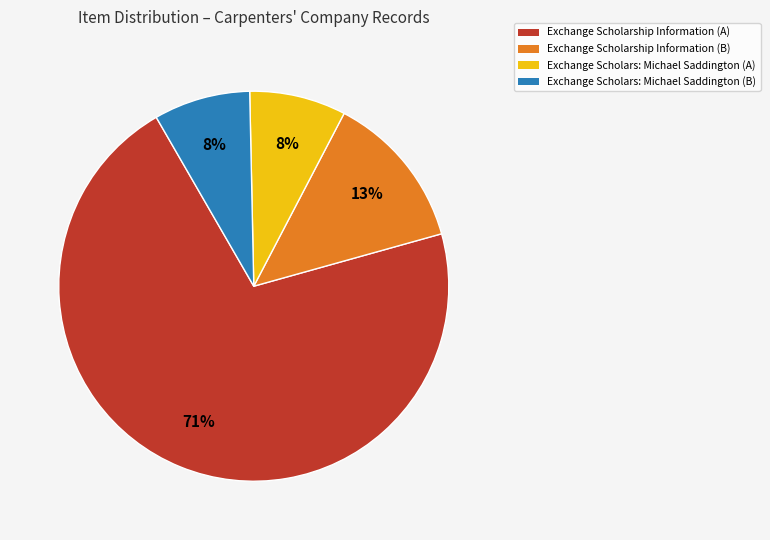

Is it true that Exchange Scholarship Information (A) is 66% of the pie?

False